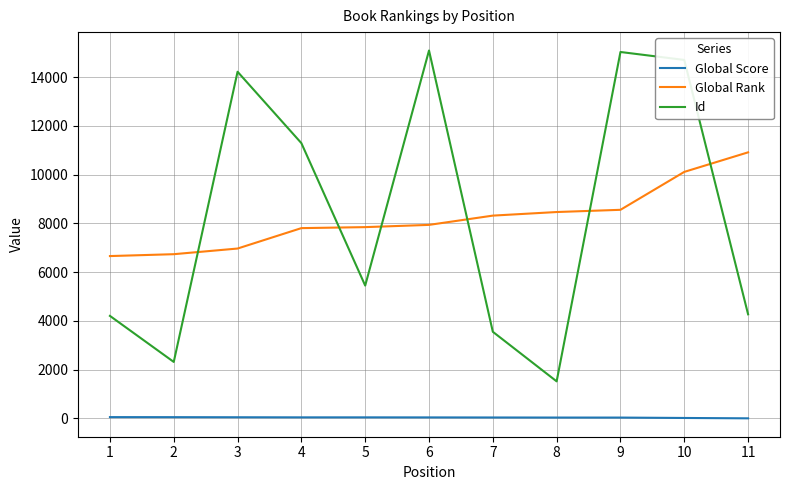

Rank the series at 5 from lowest to highest value.

Global Score, Id, Global Rank